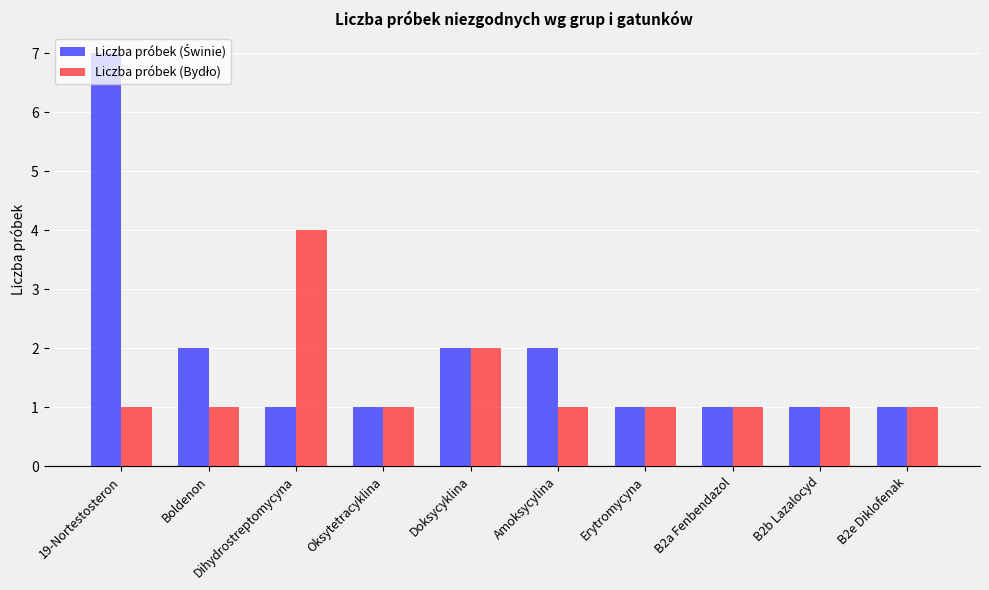

What is the label of the 9th bar from the right?

Boldenon